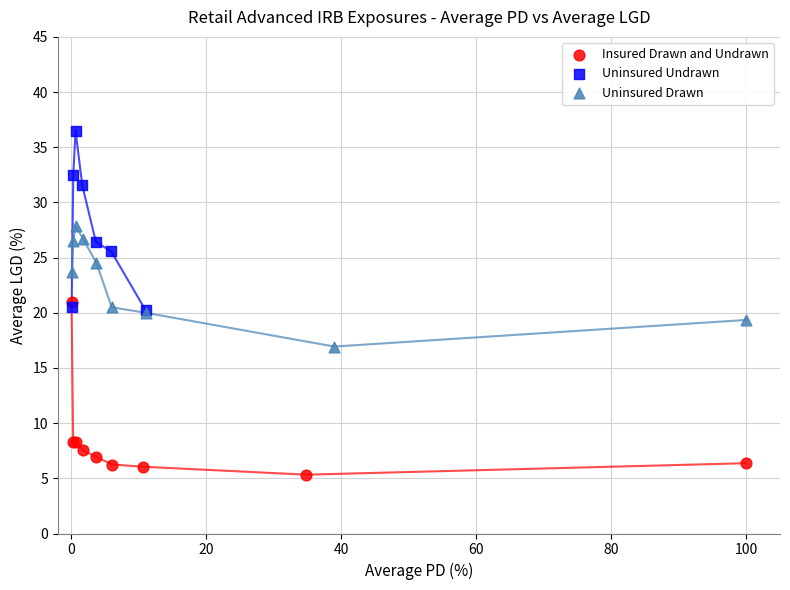

Which series has the largest Y range (max minus min)?

Uninsured Undrawn